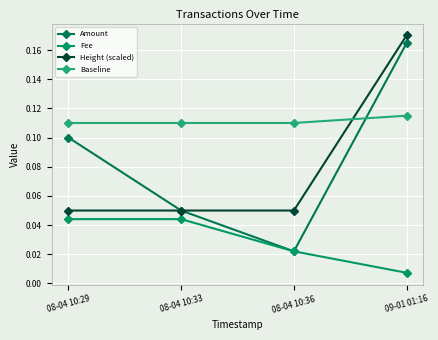

Does the chart have visible grid lines?

Yes